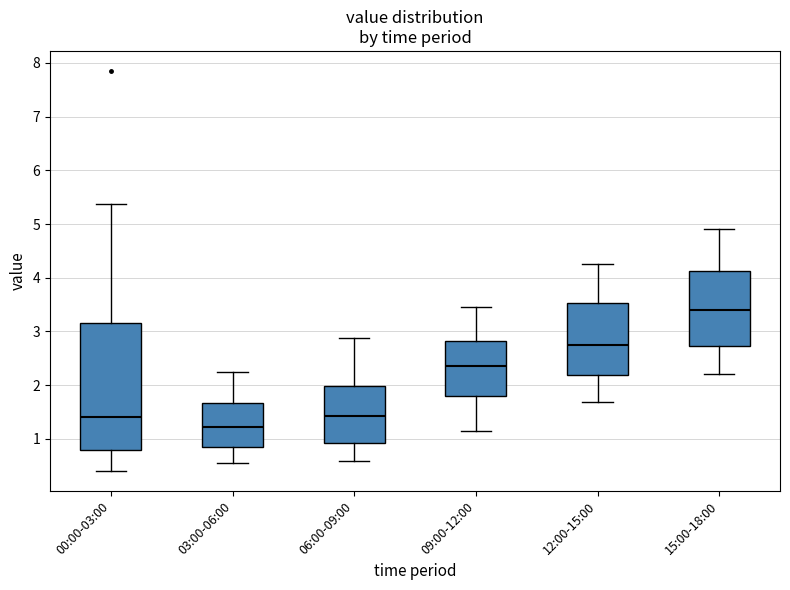

Comparing the boxes themselves (not the whiskers), which one is the tallest?

00:00-03:00